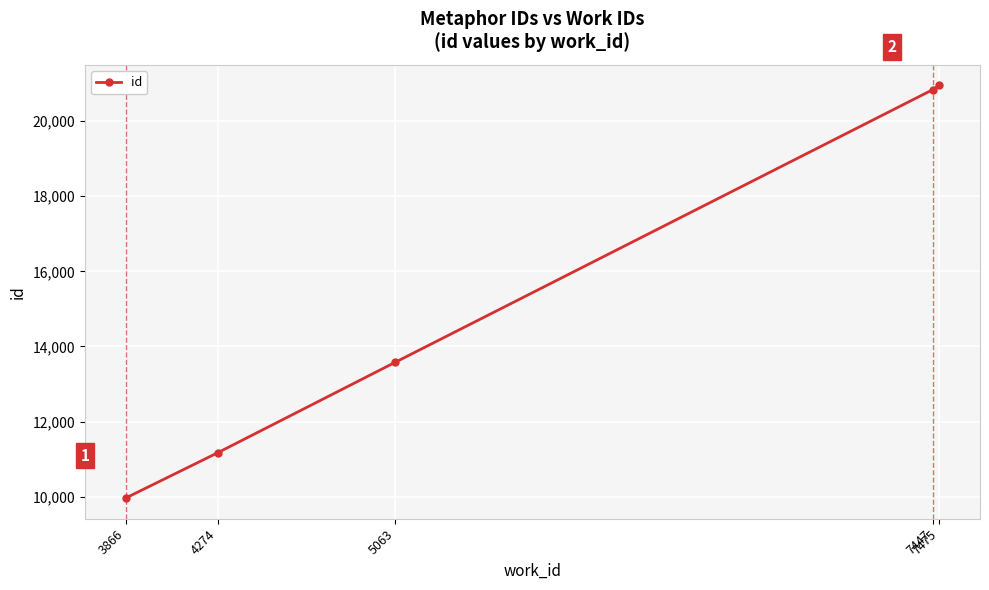

What is the greatest value displayed?

20945